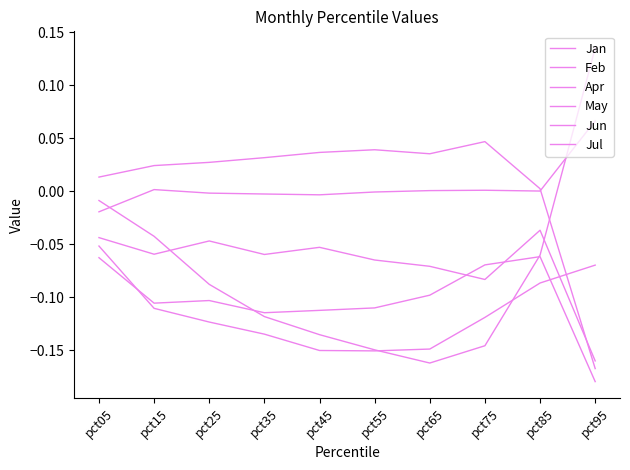

How many lines are shown in the chart?

6